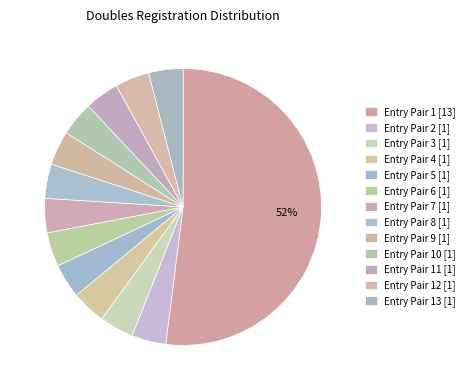

How many slices are in this pie chart?

13